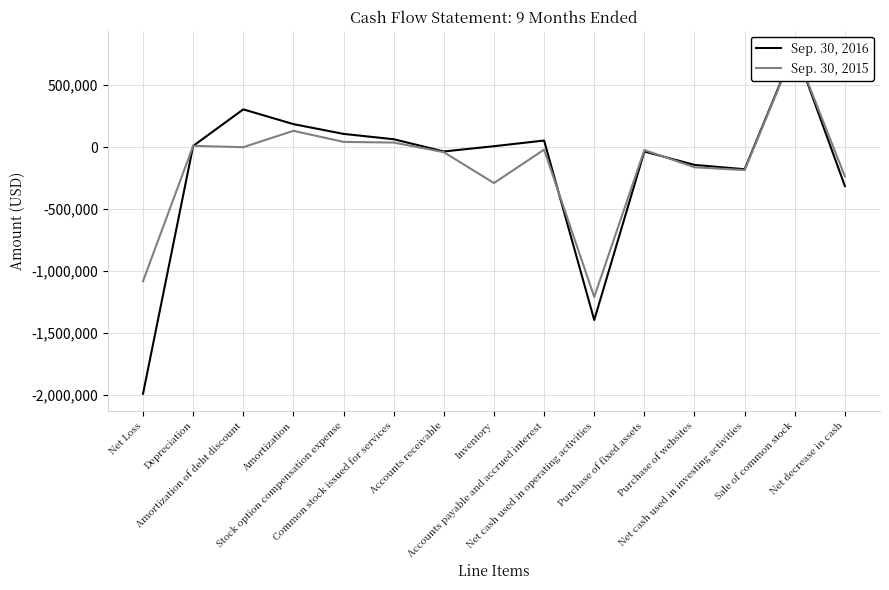

Where does the Sep. 30, 2016 series first go above 7842?

Depreciation